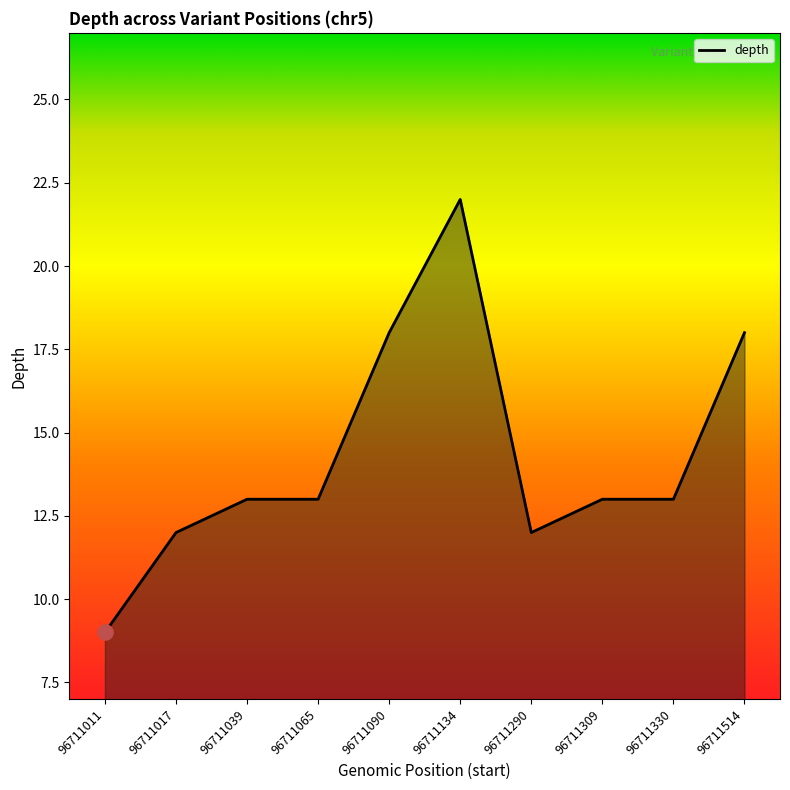

What is the change in value from 96711011 to 96711309?

+4